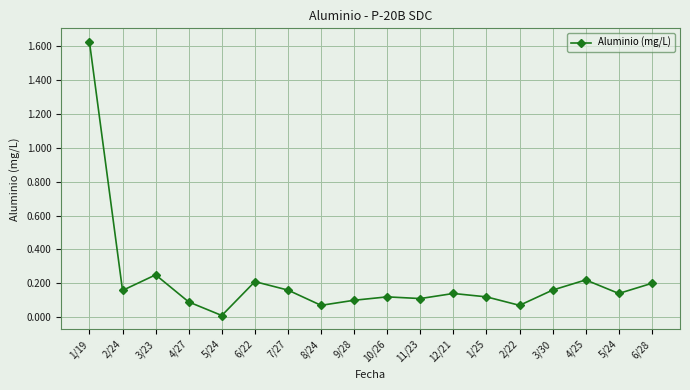

Reading right to left, transcribe all the data shown in this chart.

0.2	0.1	0.2	0.2	0.1	0.1	0.1	0.1	0.1	0.1	0.1	0.2	0.2	0.0	0.1	0.2	0.2	1.6